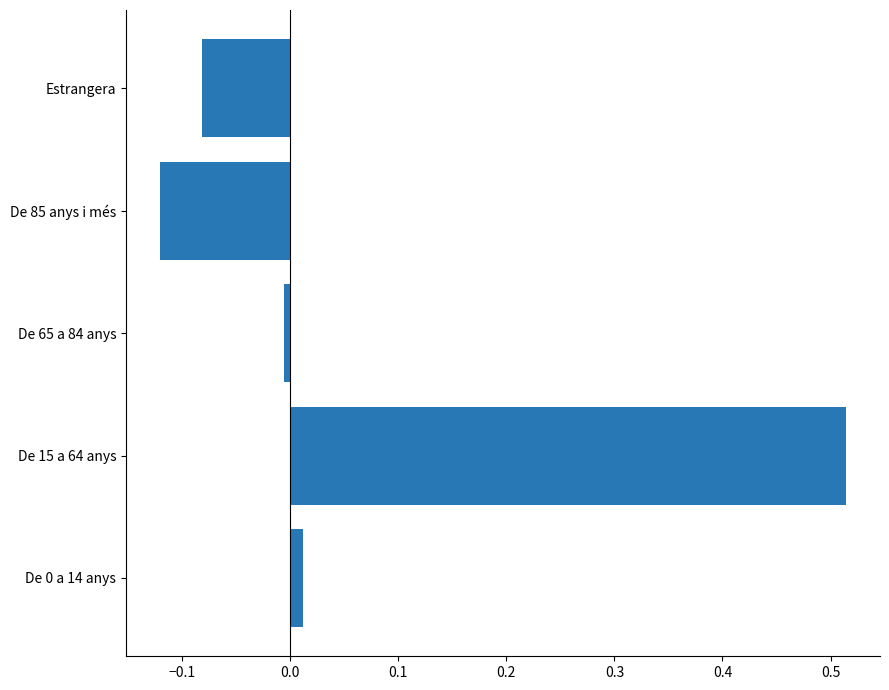

Which category has the lowest value across all series?

De 85 anys i més